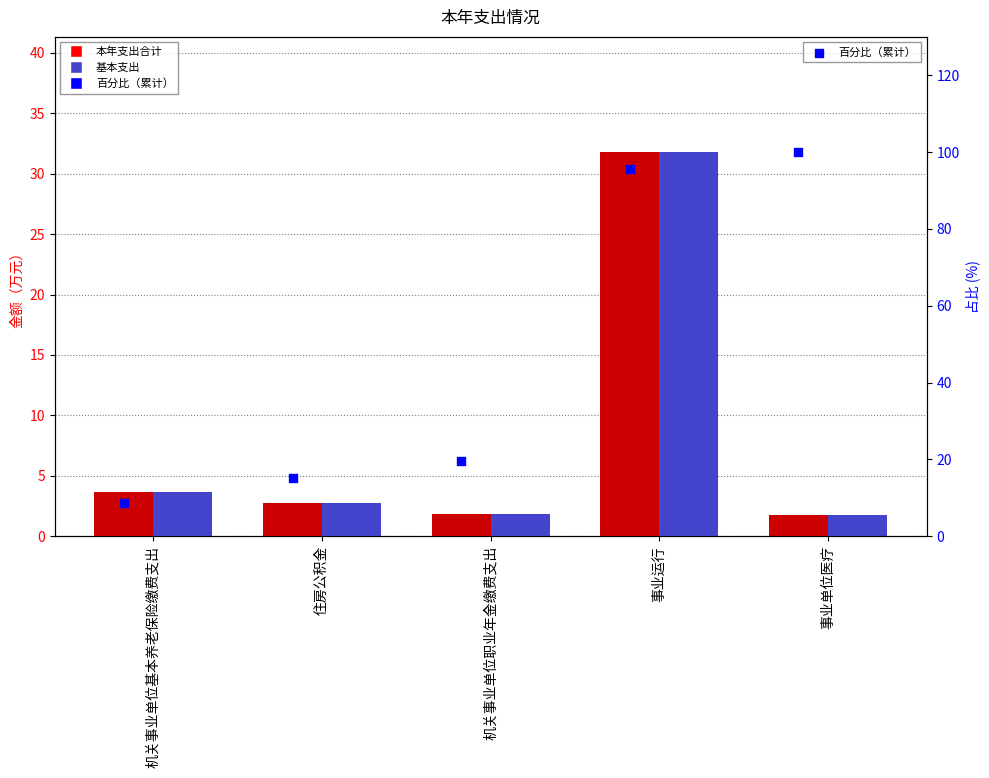

Which series has the widest spread of Y values?

百分比（累计）